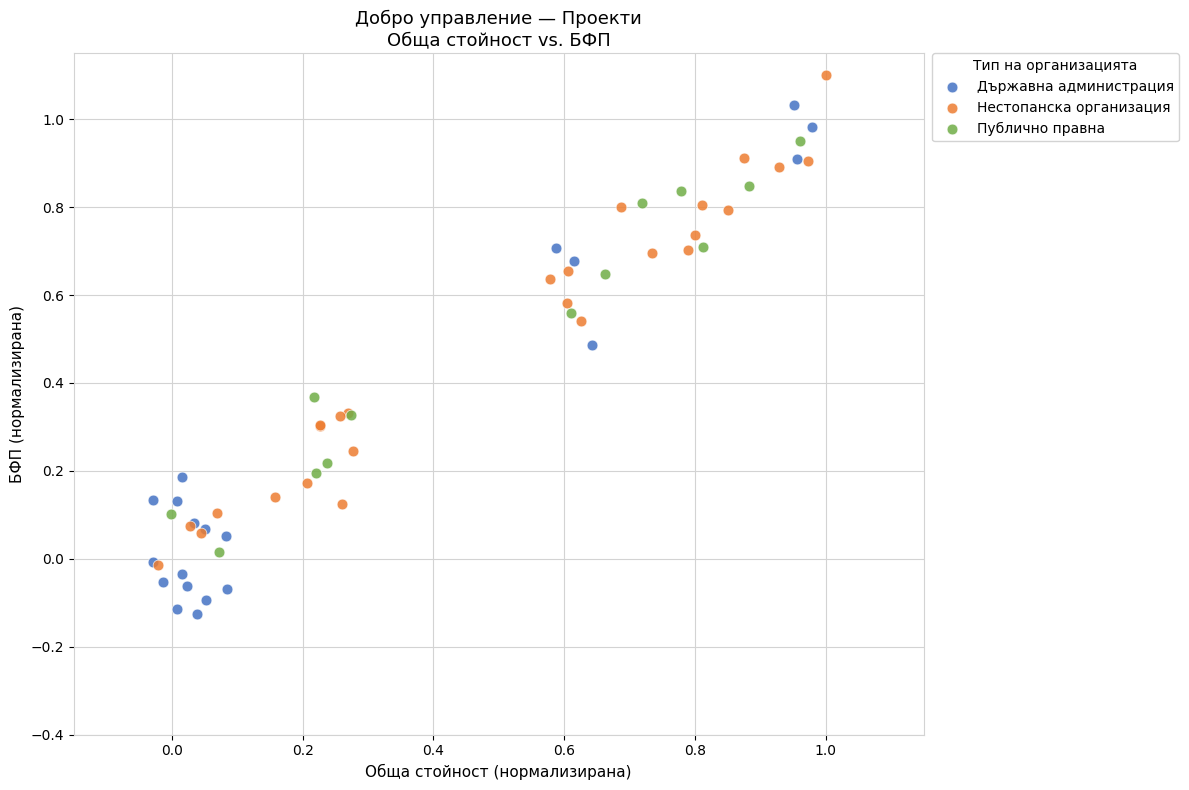

Which series contains the highest Y value?

Нестопанска организация